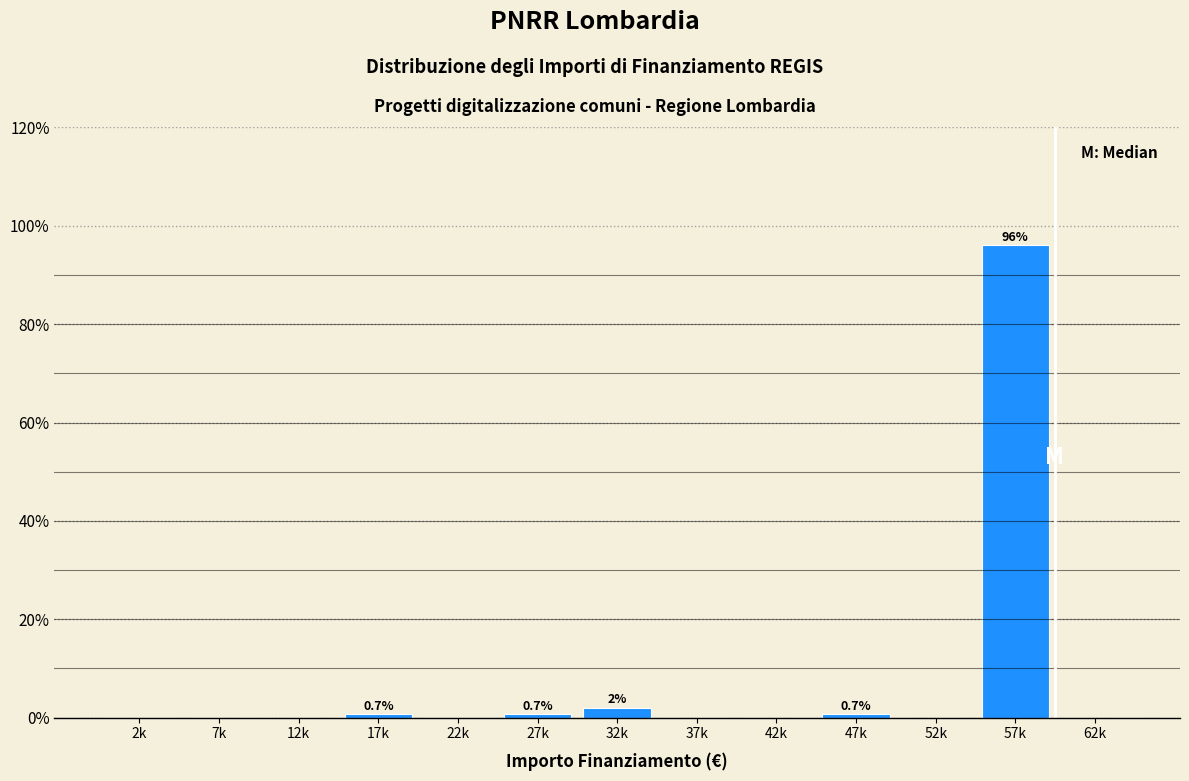

Reading left to right, transcribe all the data shown in this chart.

2k=0.0	7k=0.0	12k=0.0	17k=0.7	22k=0.0	27k=0.7	32k=2.0	37k=0.0	42k=0.0	47k=0.7	52k=0.0	57k=96.0	62k=0.0